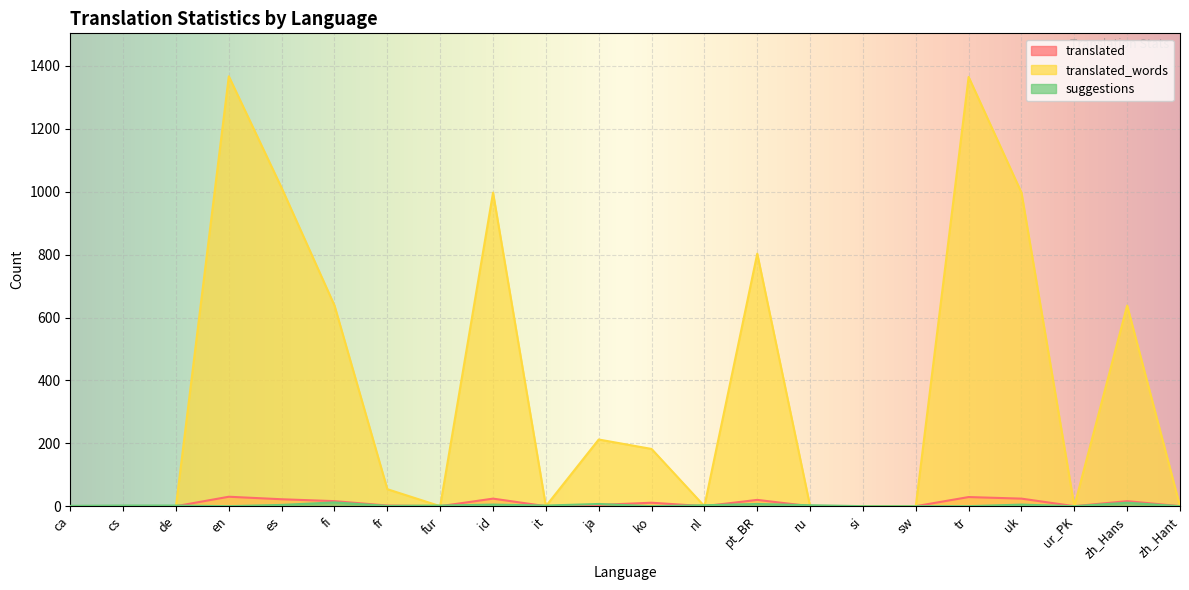

Reading left to right, transcribe all the data shown in this chart.

translated: 0	0	0	30	22	16	2	0	24	0	4	11	0	20	0	0	0	29	24	0	16	0
translated_words: 0	0	0	1367	1012	638	54	0	997	0	212	182	0	803	0	0	0	1365	997	0	638	0
suggestions: 1	2	2	0	4	12	1	2	5	2	7	0	3	7	3	0	0	0	5	0	11	0